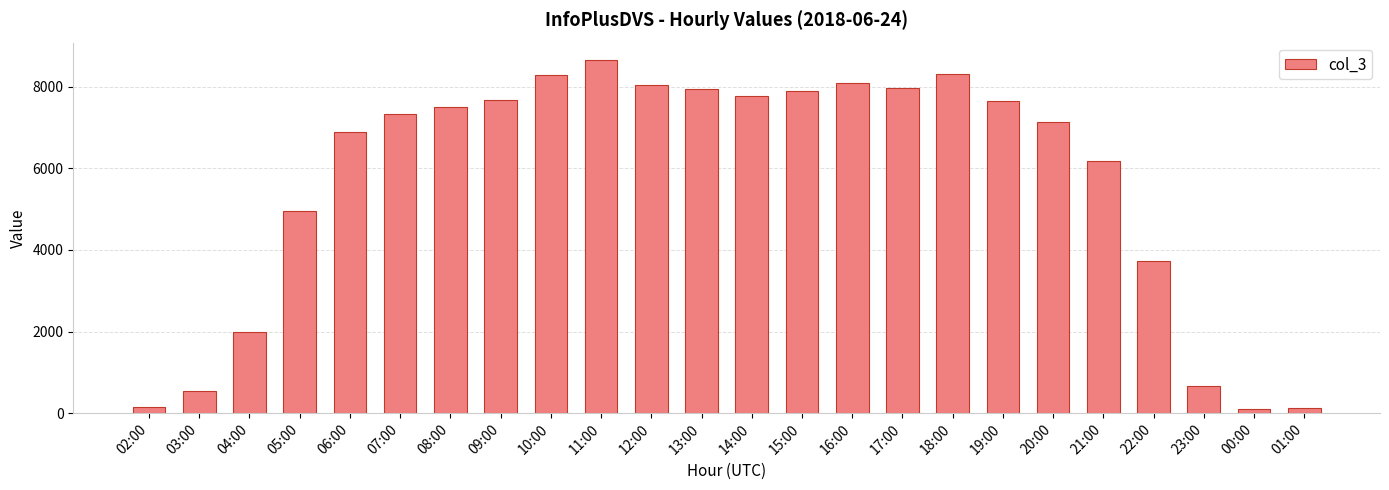

What is the difference between the maximum and minimum values?

8532